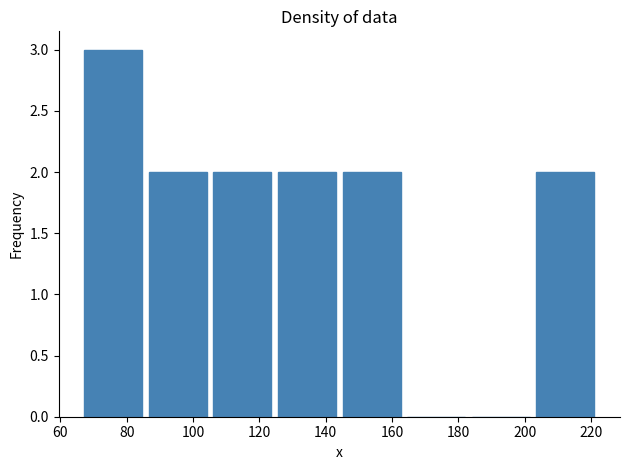

Reading left to right, transcribe this chart: for each bar, give the range it covers on the x-axis and its height. Neither the bar edges nor the heights are printed on the chart, so give them approximately, as read against the axes.

68 to 86: 3
86 to 106: 2
106 to 126: 2
126 to 146: 2
146 to 164: 2
164 to 184: 0
184 to 204: 0
204 to 224: 2